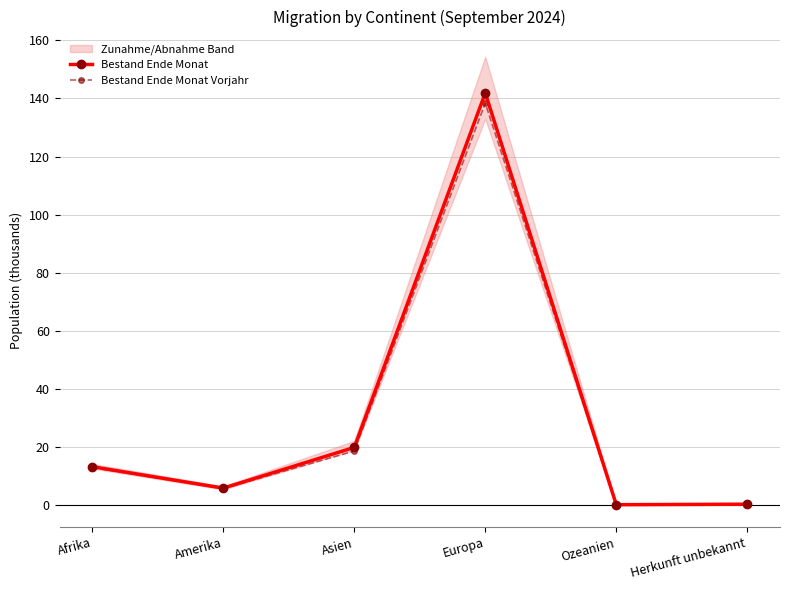

True or false: Bestand Ende Monat Vorjahr has more than 2 points higher than both neighbors.

False